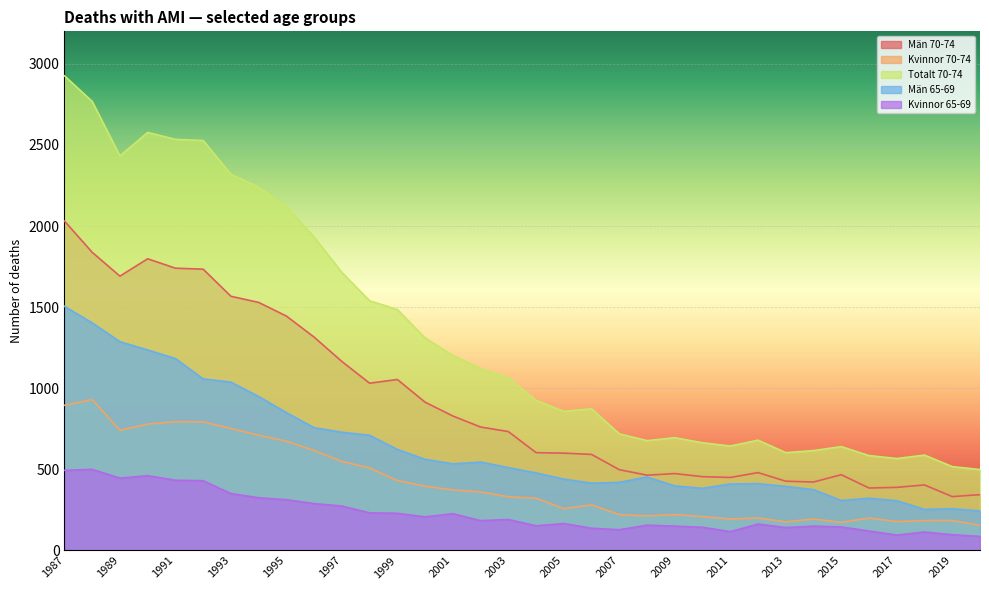

List the series in order of their peak value, lowest first.

Kvinnor 65-69, Kvinnor 70-74, Män 65-69, Män 70-74, Totalt 70-74